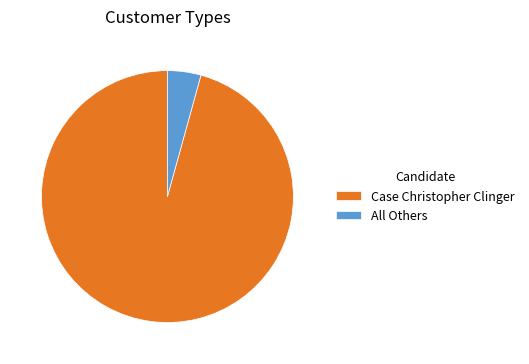

Is the sum of All Others and Case Christopher Clinger greater than half?

Yes